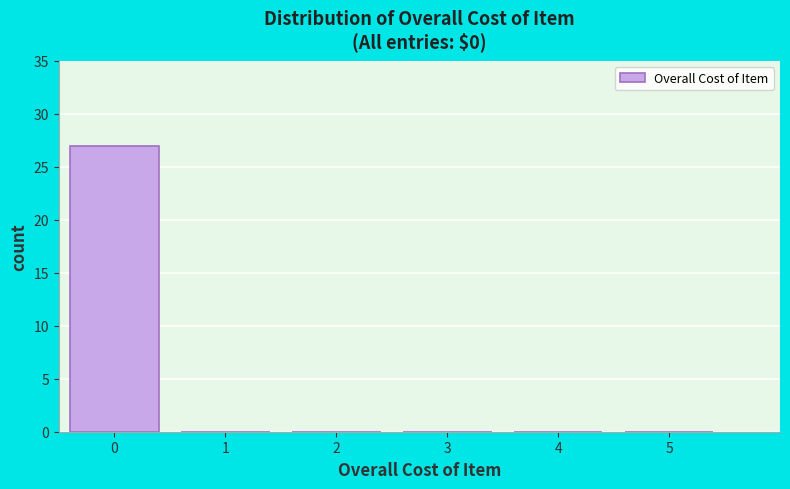

Reading left to right, transcribe all the data shown in this chart.

0=27	1=0	2=0	3=0	4=0	5=0